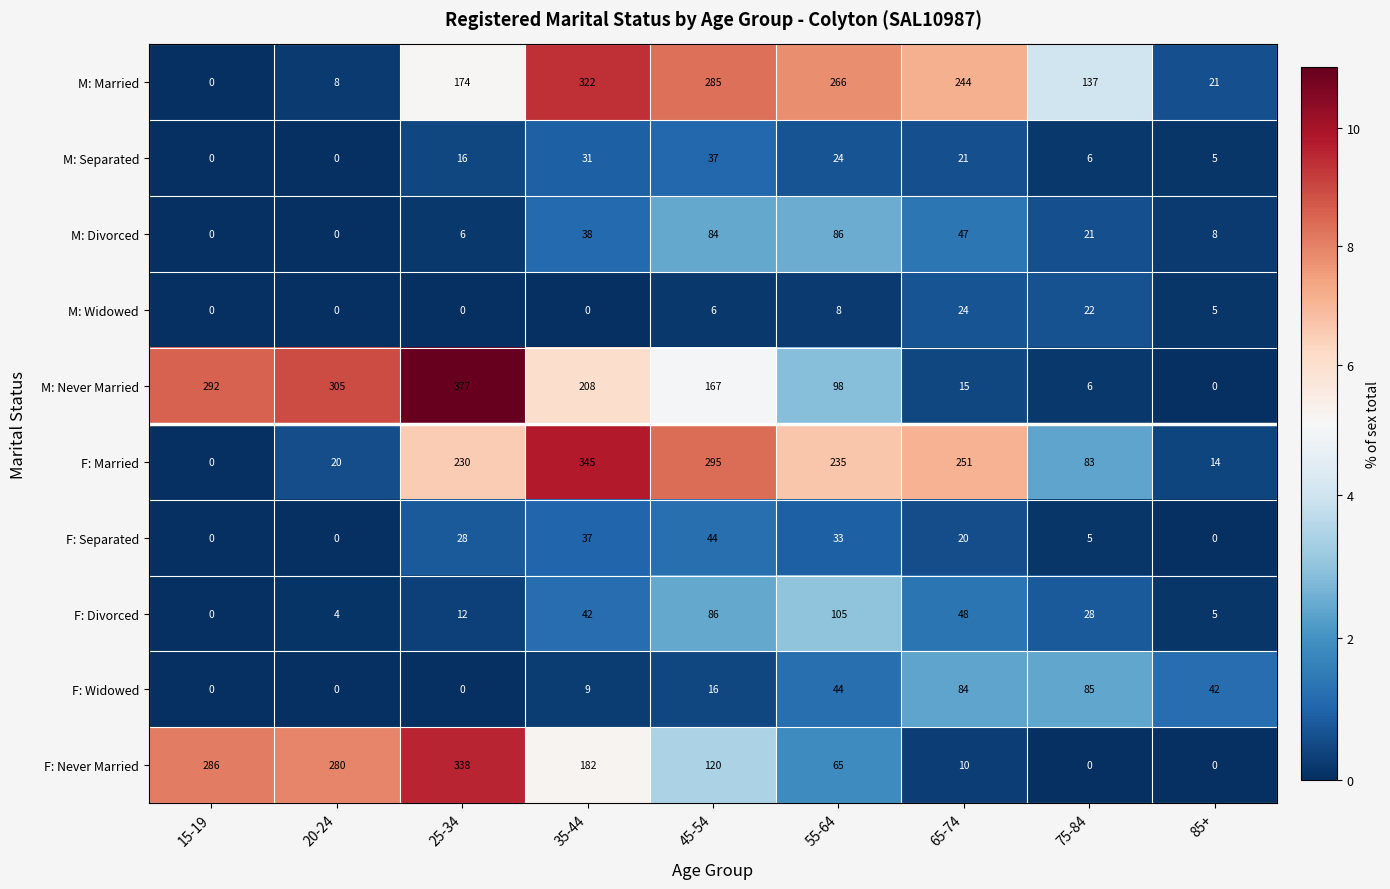

List the series in order of their peak value, highest first.

M: Never Married, F: Married, F: Never Married, M: Married, F: Divorced, M: Divorced, F: Widowed, F: Separated, M: Separated, M: Widowed